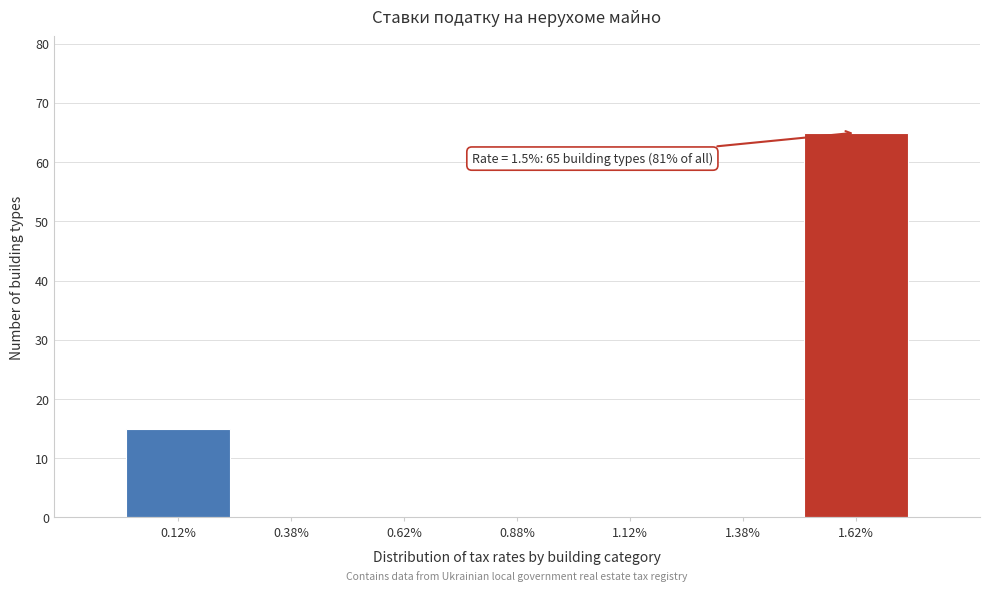

Which range on the x-axis has the tallest bar?

1.50 to 1.75